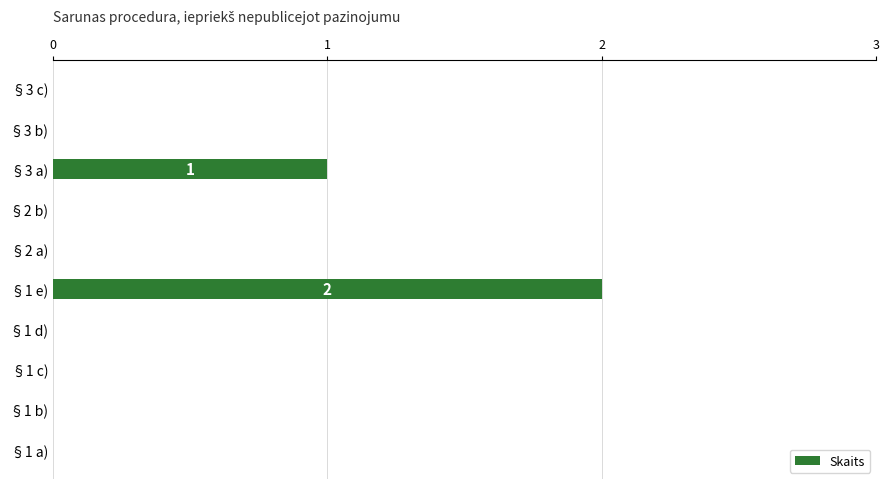

Where is the data nearest to the value 1?

§3 a)